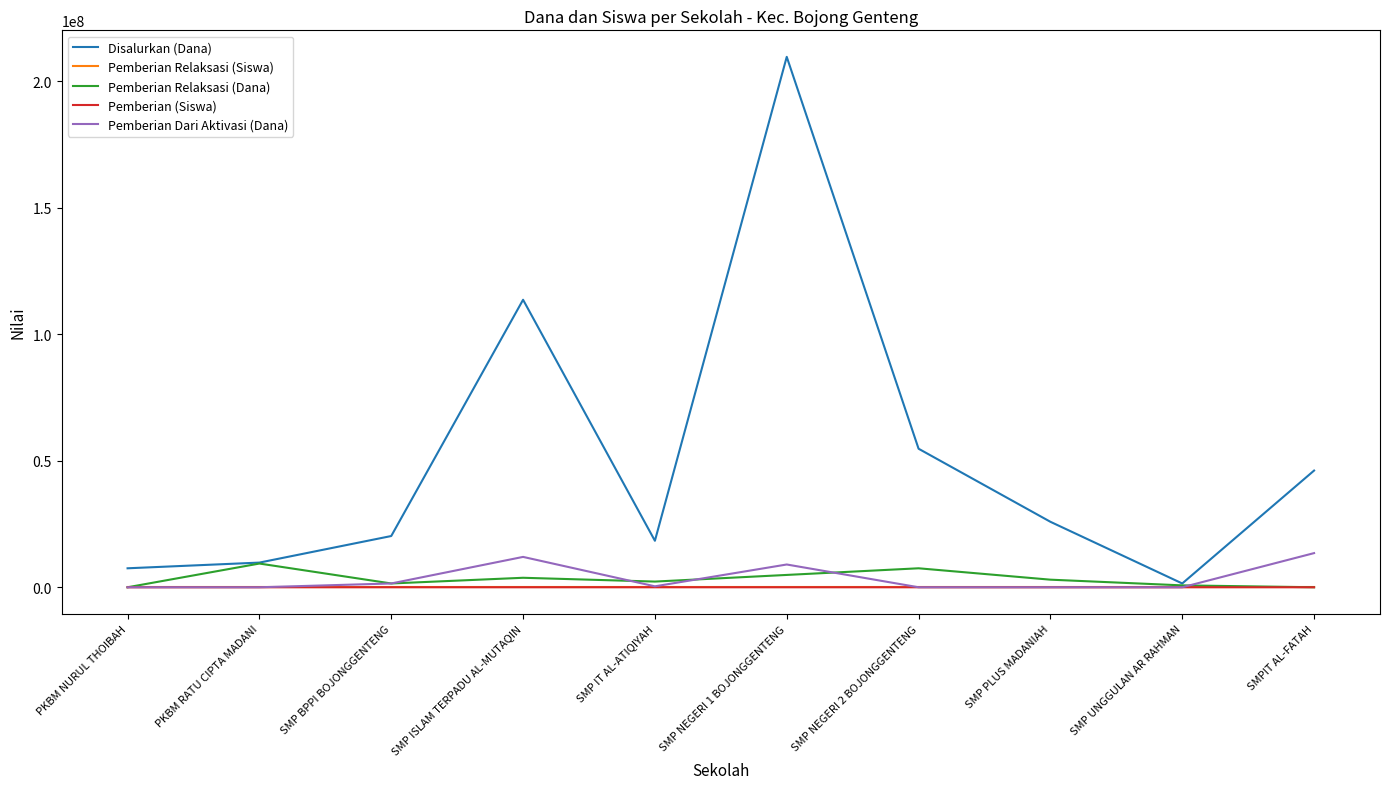

Between SMP ISLAM TERPADU AL-MUTAQIN and SMP NEGERI 2 BOJONGGENTENG, which series saw the biggest shift?

Disalurkan (Dana)